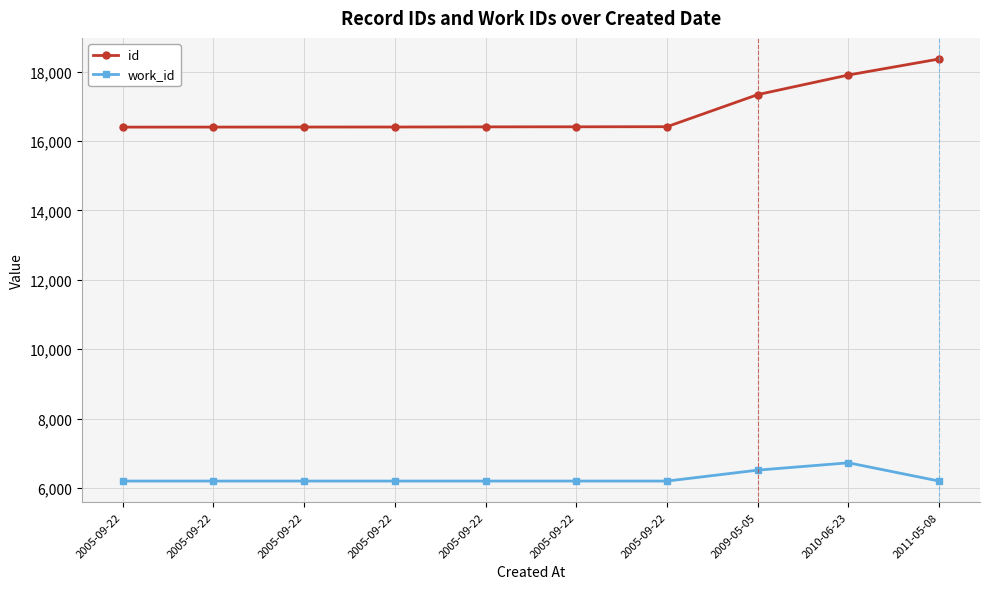

Is the value of id at 2005-09-22 greater than the value of work_id at 2005-09-22?

Yes